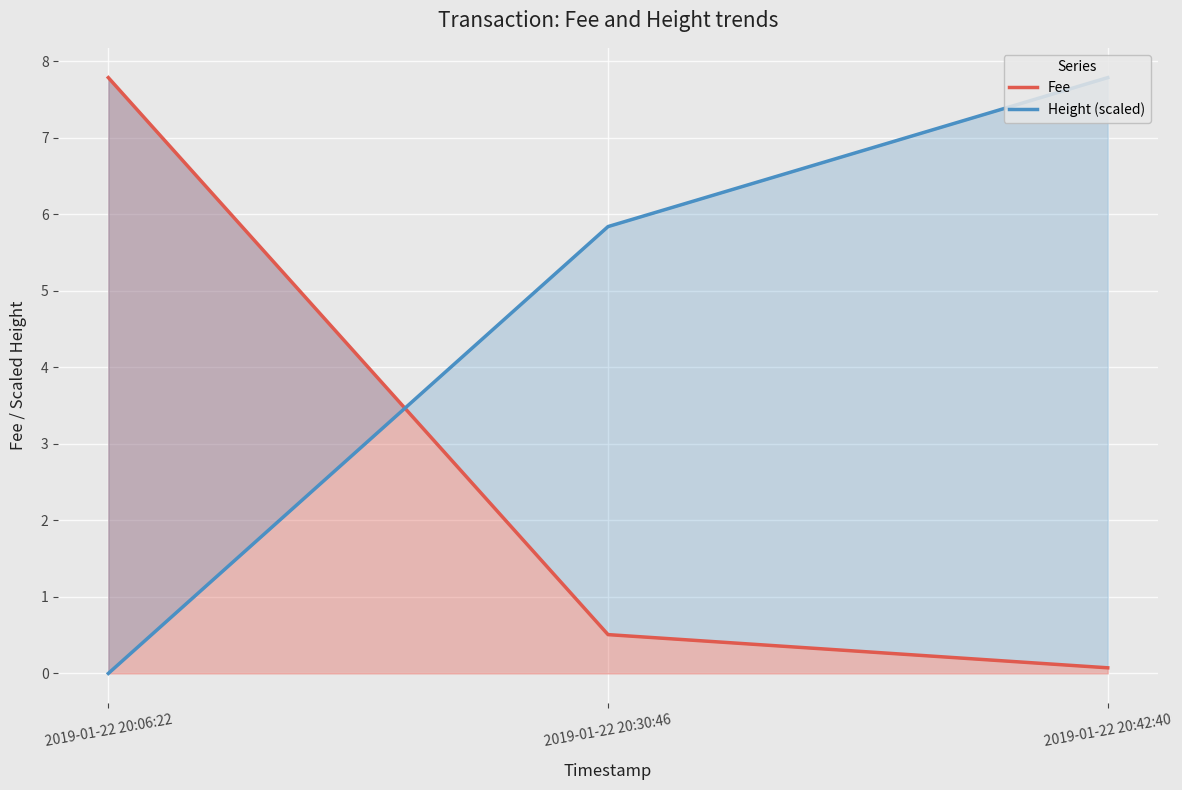

Which series changed the most between 2019-01-22 20:06:22 and 2019-01-22 20:42:40?

Height (scaled)